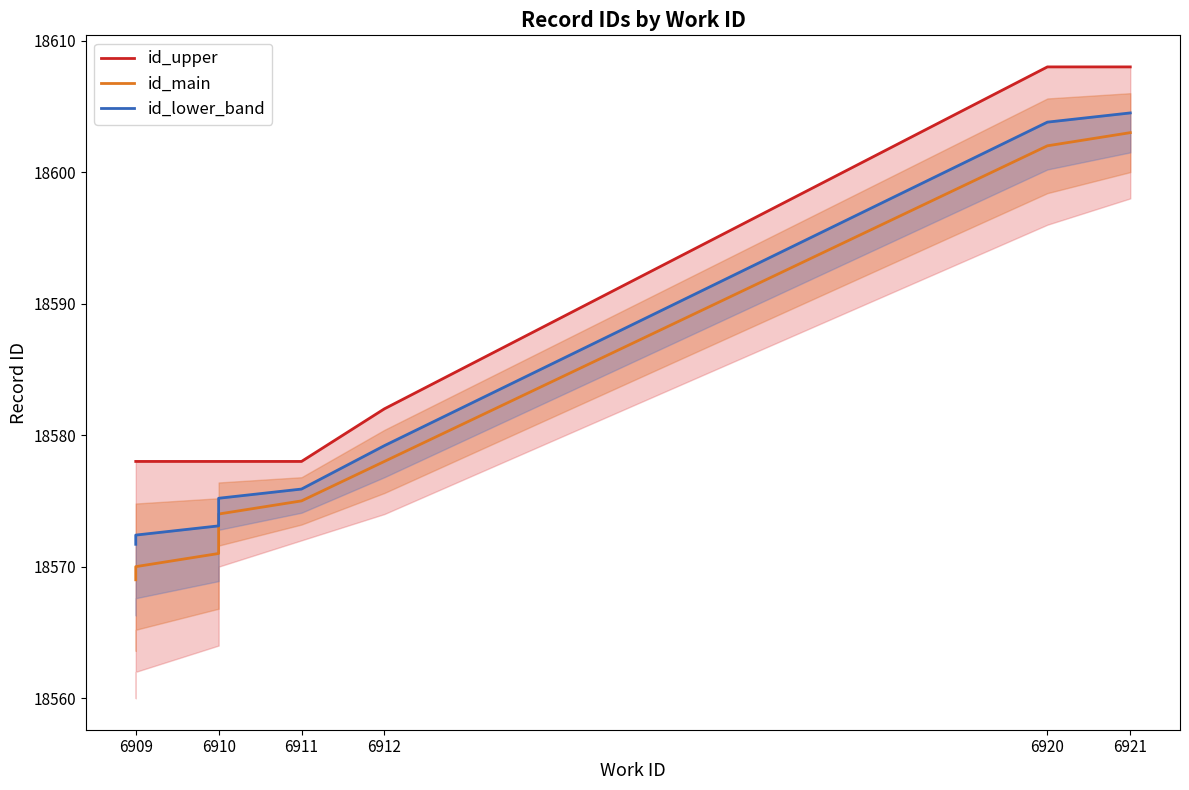

At how many categories does at least one series exceed 18603?

2